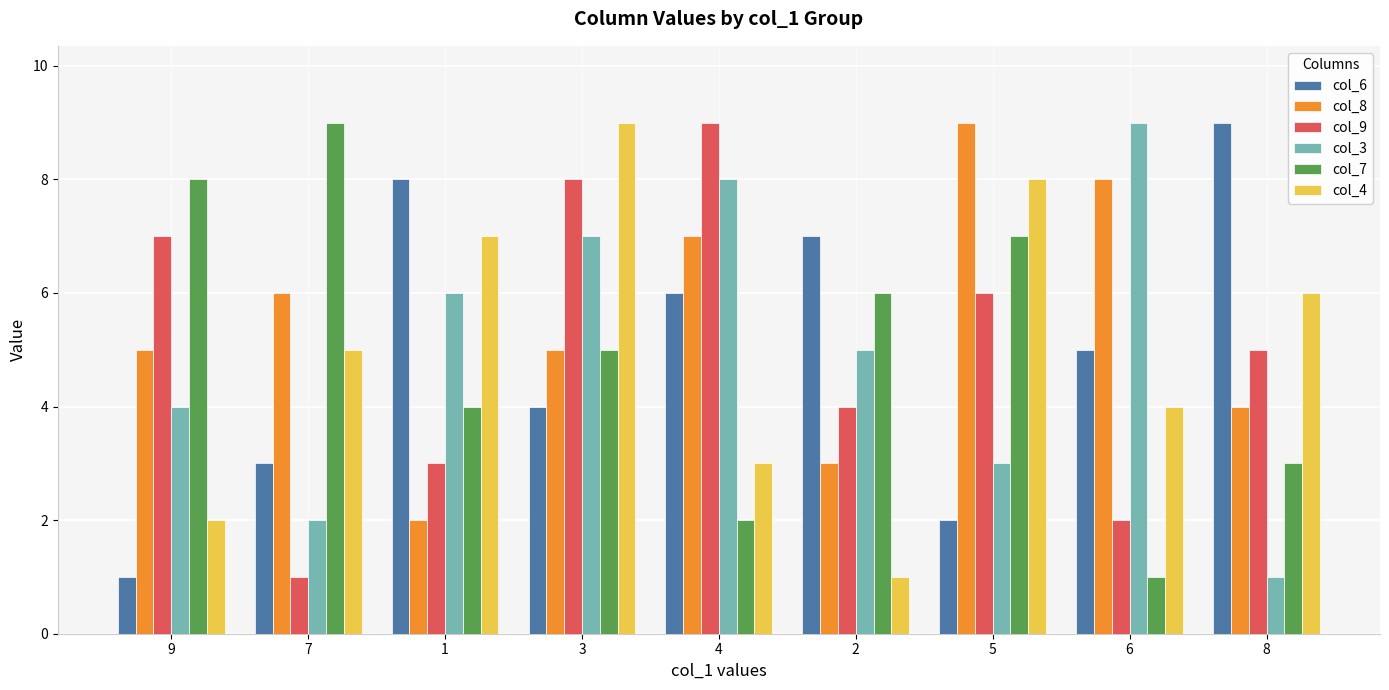

What is the approximate value of col_3 at 9?

4